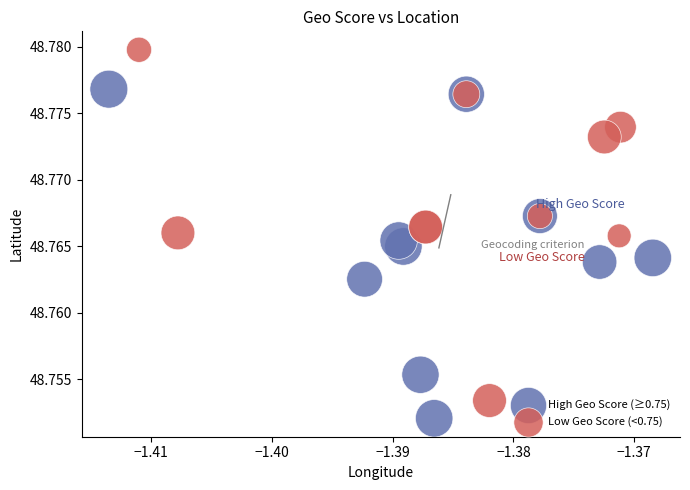

Which series contains the lowest Y value?

High Geo Score (≥0.75)